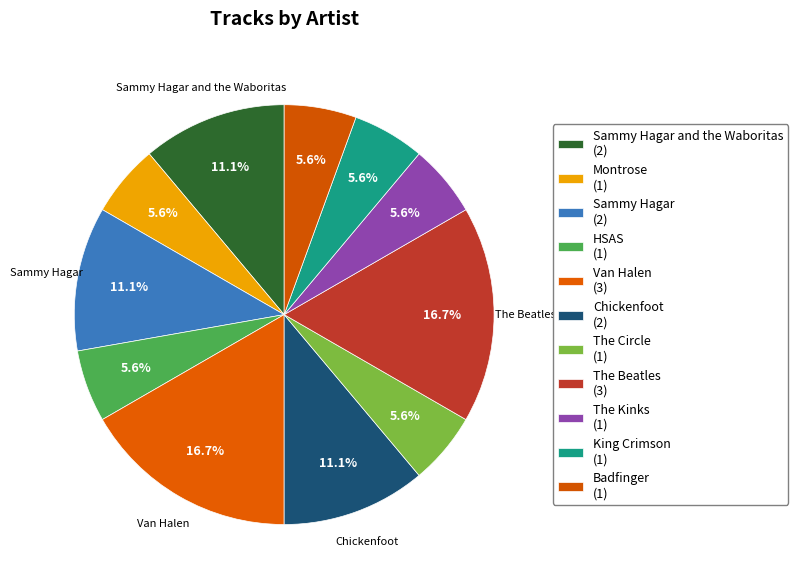

Is there a majority slice in this chart?

No